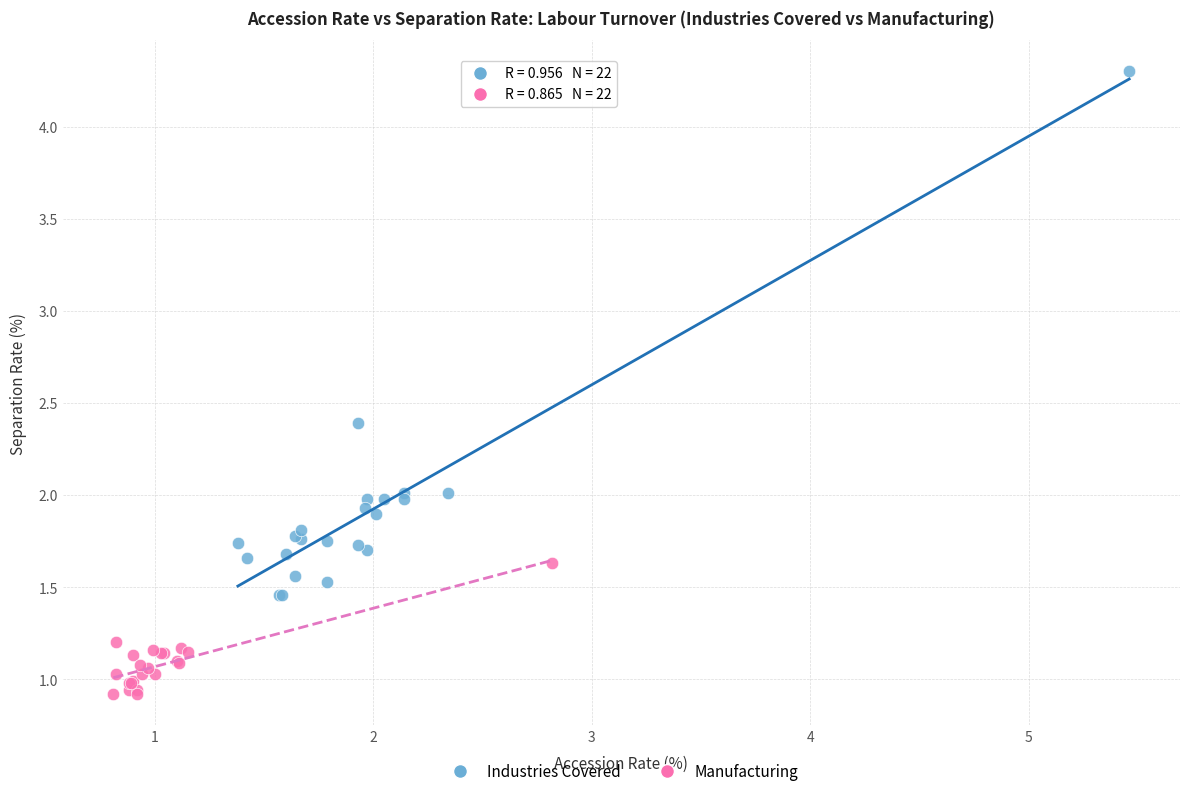

Which series has the widest spread of Y values?

Industries Covered